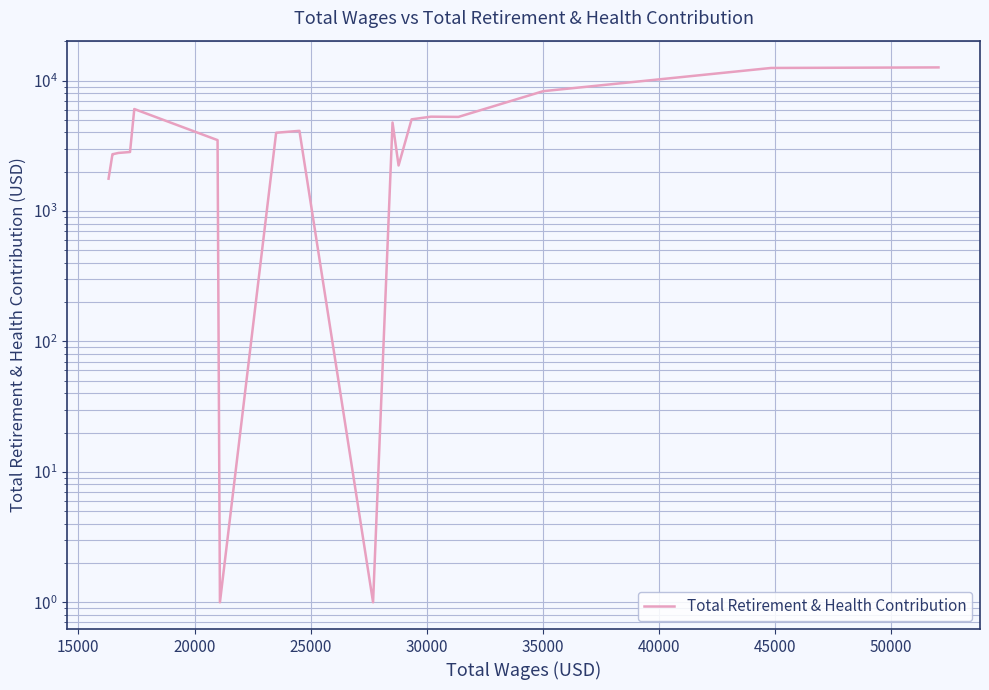

What is the minimum value shown in the chart?

1